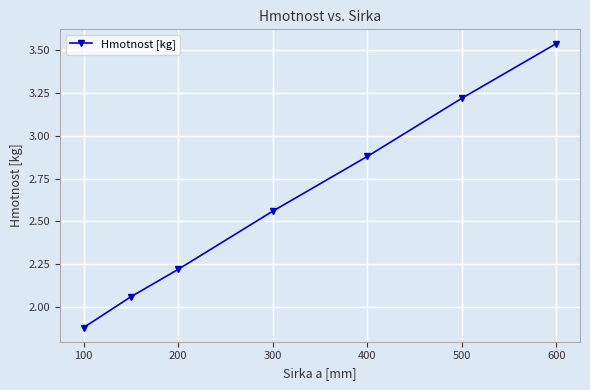

True or false: the data has more than 0 interior local peaks.

False